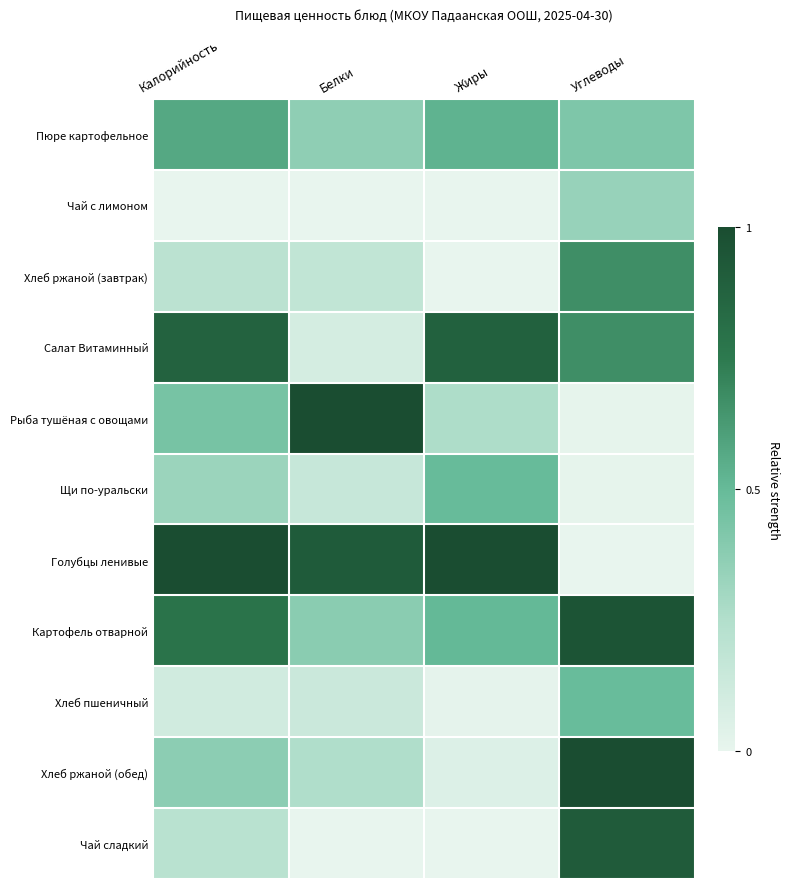

At which category is the sum across all series the highest?

Углеводы